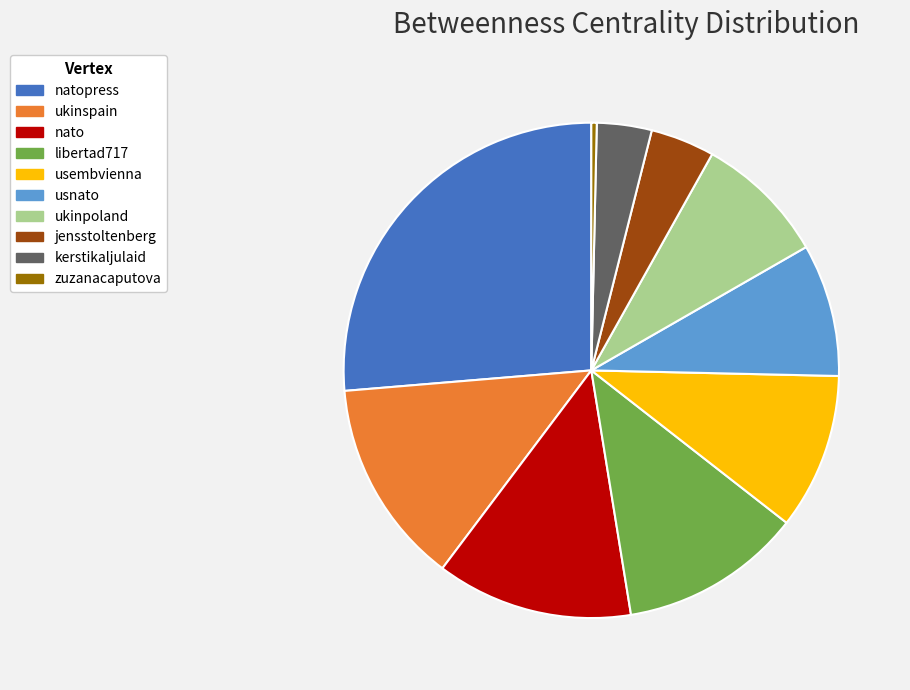

Do nato and usnato together represent more than half of the pie?

No